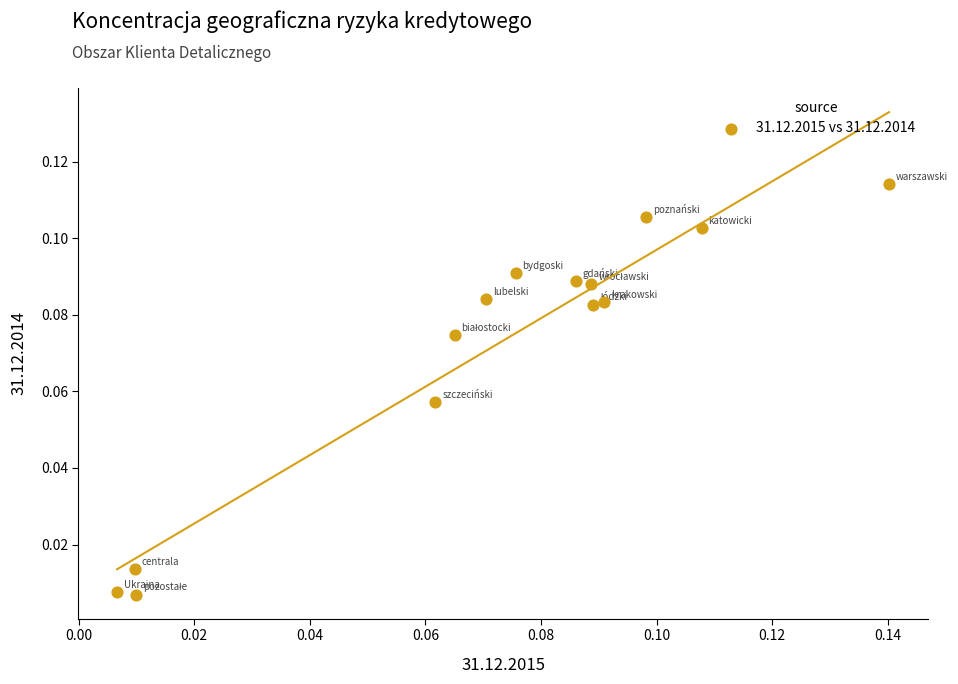

How many points are shown in the scatter plot?

14